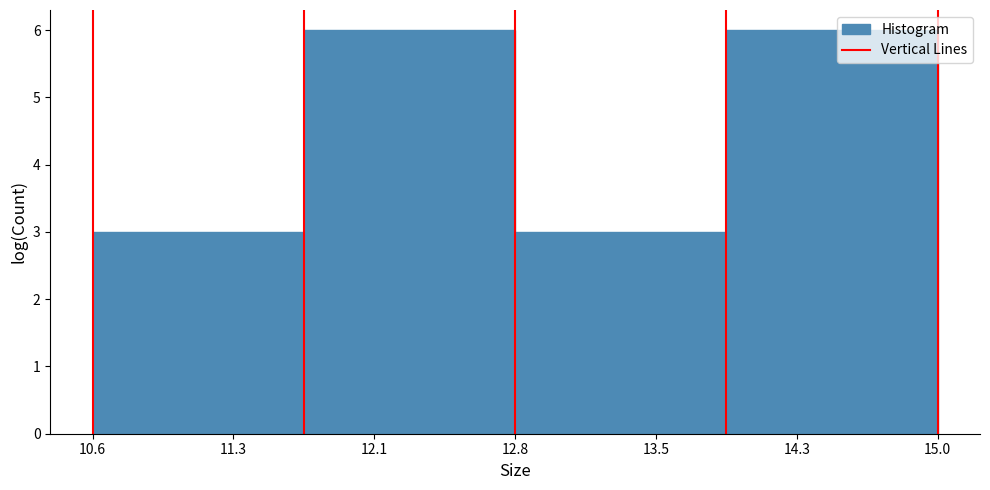

What is the height of the bar covering 12.8 to 13.9 on the x-axis? Neither the bar edges nor the heights are printed on the chart, so give them approximately, as read against the axes.

3